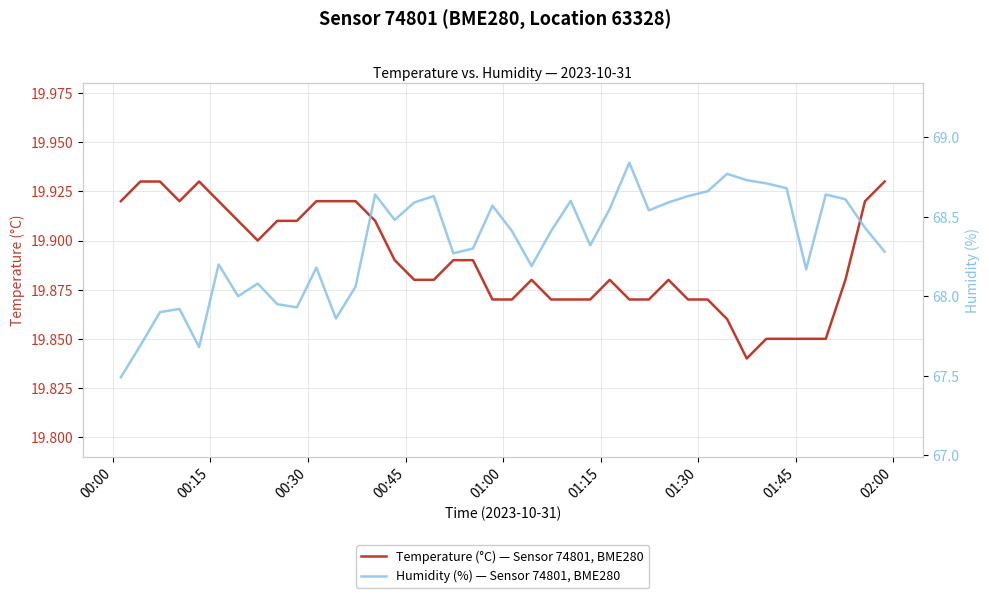

In Temperature (°C) — Sensor 74801, BME280, how many points are lower than both neighbors (excluding endpoints)?

3